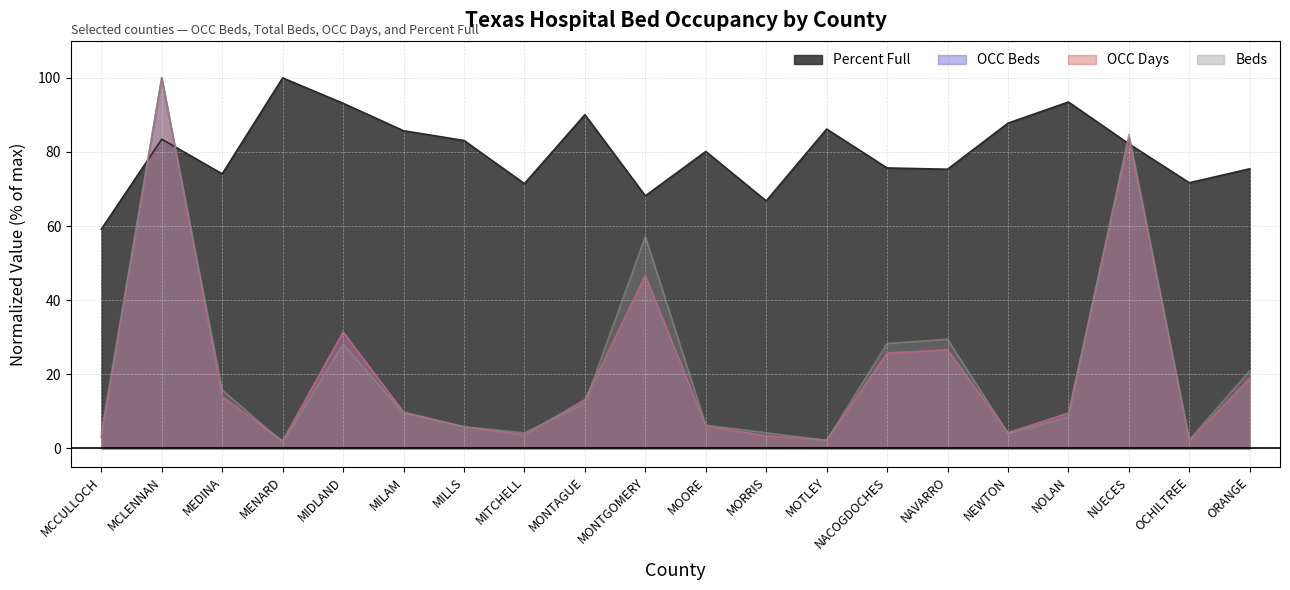

How many interior local valleys does the OCC Beds series have?

5